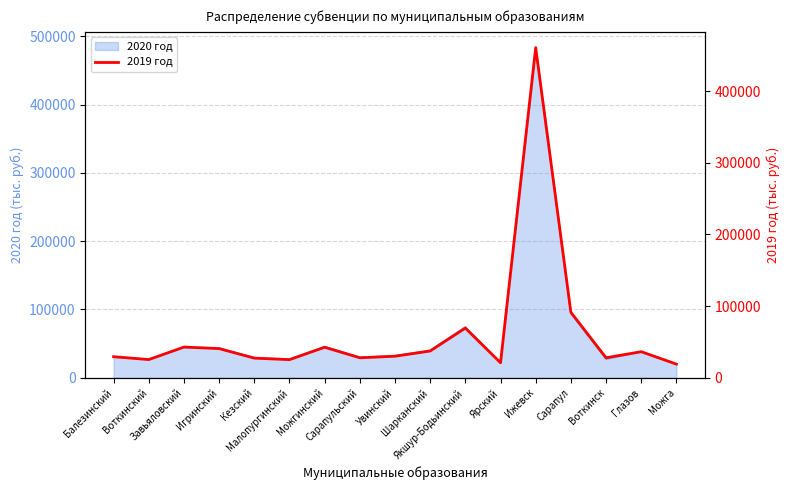

What is the average value?

62087